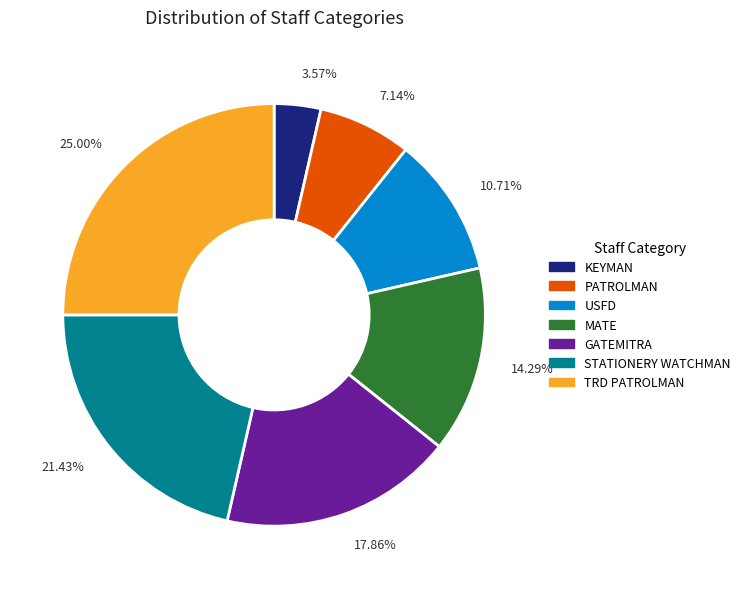

To the nearest percent, what is the difference between the largest and smallest slice percentages?

21%